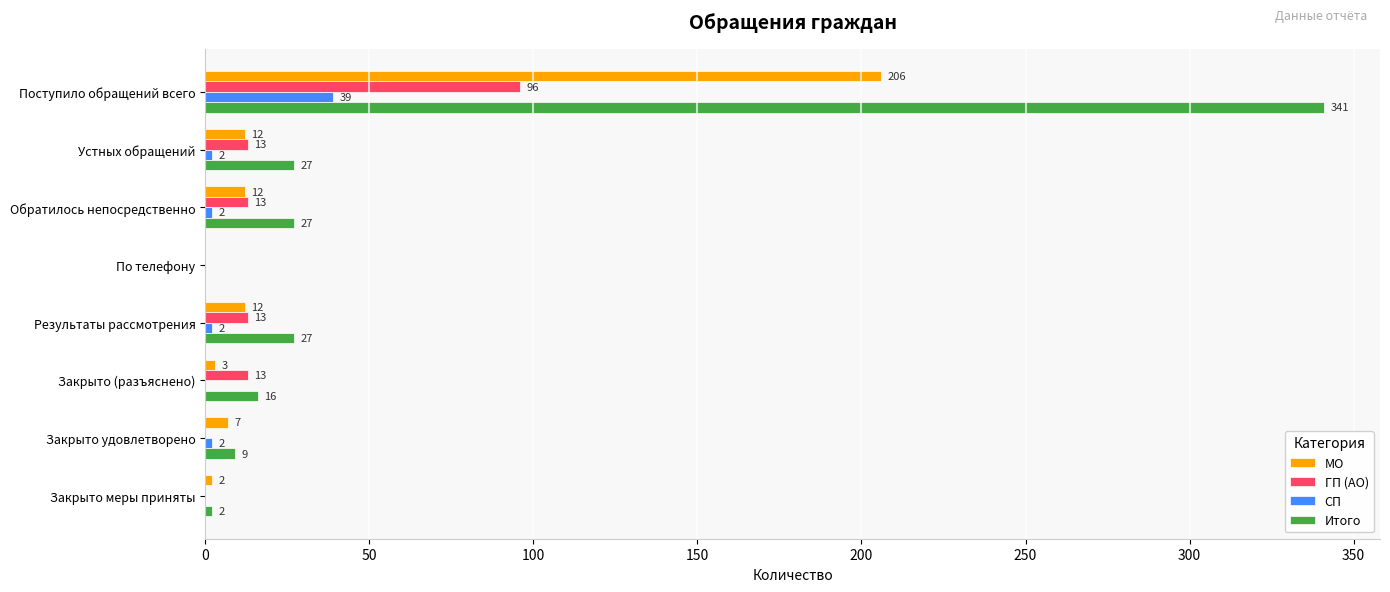

Which series changed the most between Обратилось непосредственно and Закрыто (разъяснено)?

Итого